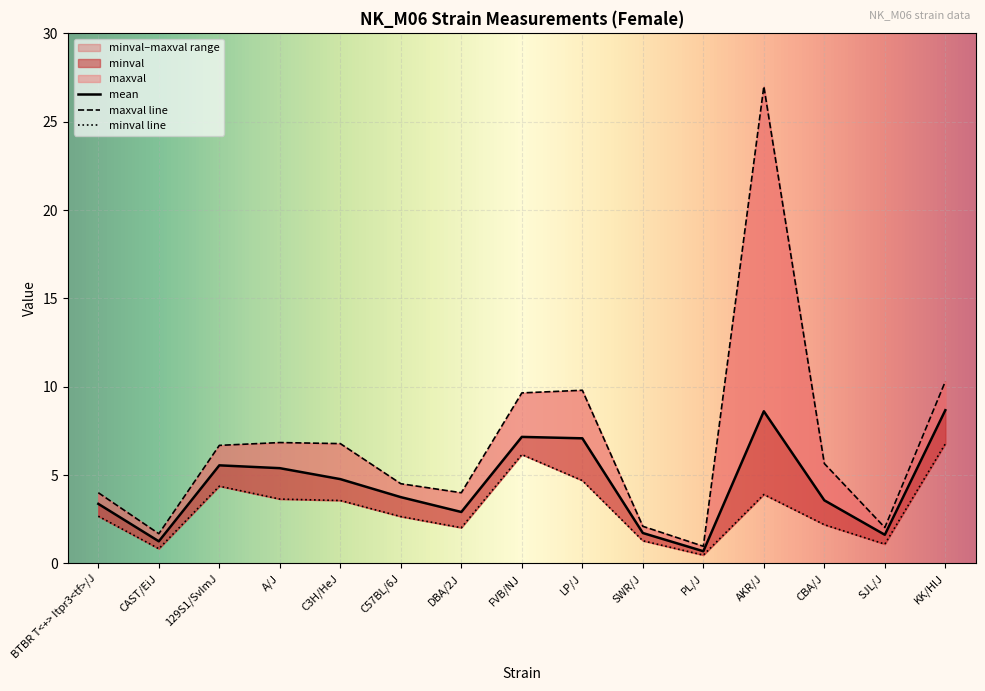

At which category does mean reach its first local peak?

129S1/SvImJ